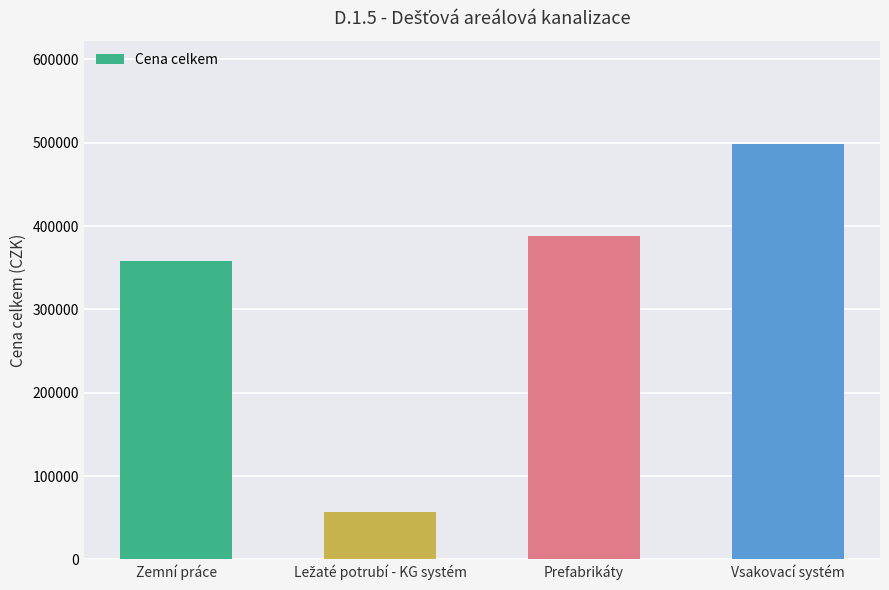

Where is the data nearest to the value 277156?

Zemní práce